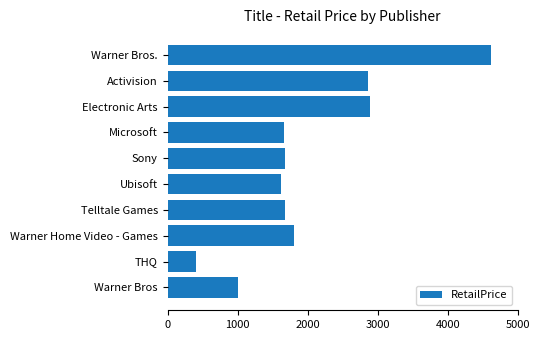

At which category does the chart reach its peak across all series?

Warner Bros.